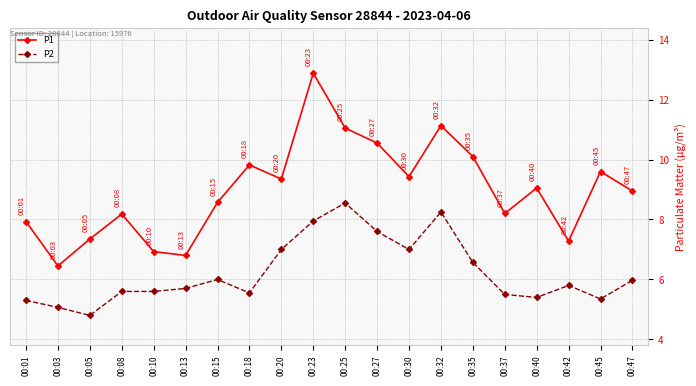

The value of P2 at 00:08 is 3.6. True or false?

False